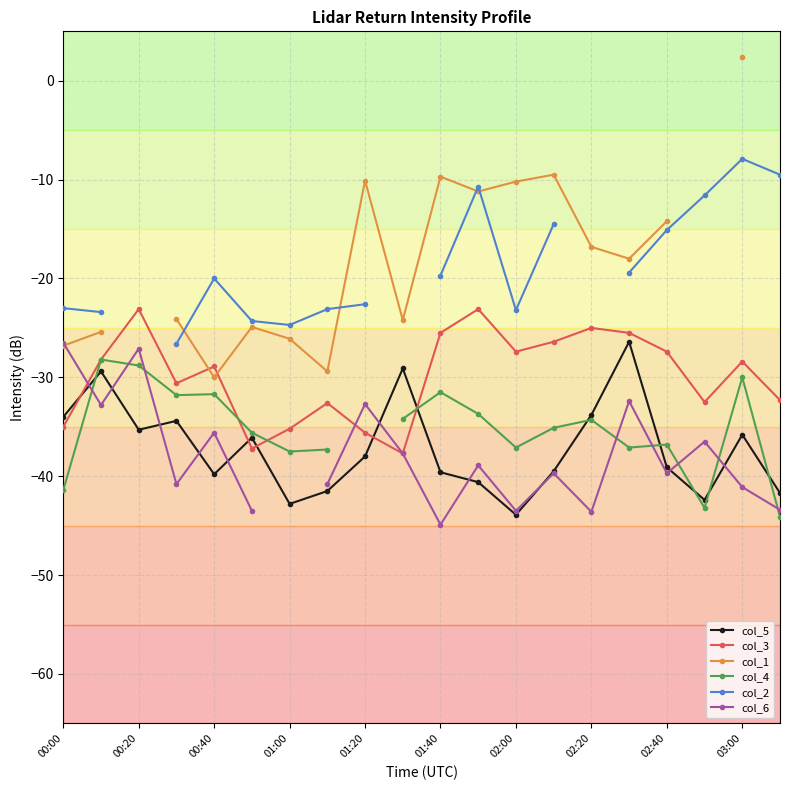

True or false: col_1 has more than 0 points higher than both neighbors.

True